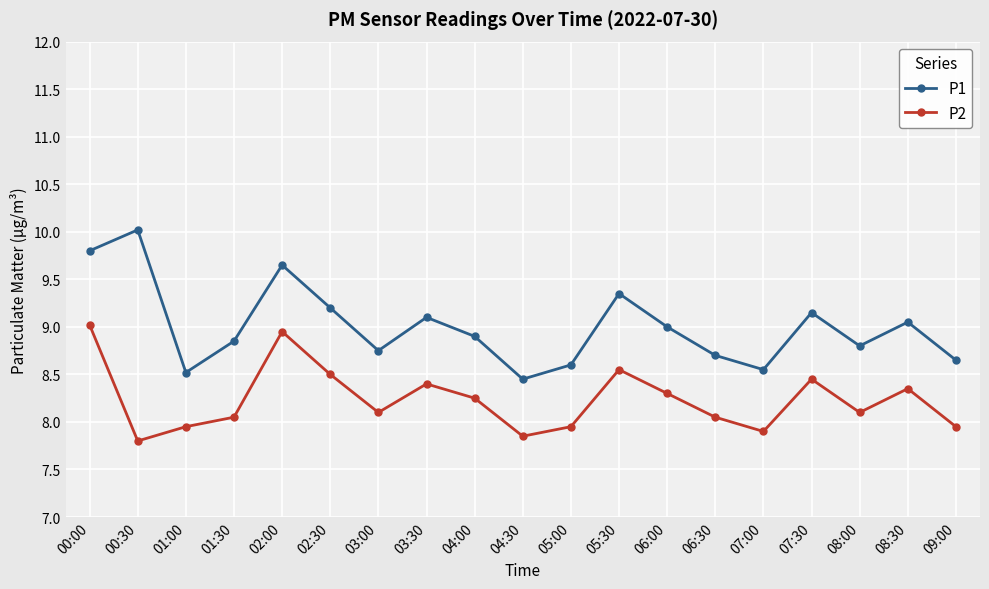

Is it true that P1 equals 17.2 at 00:00?

False